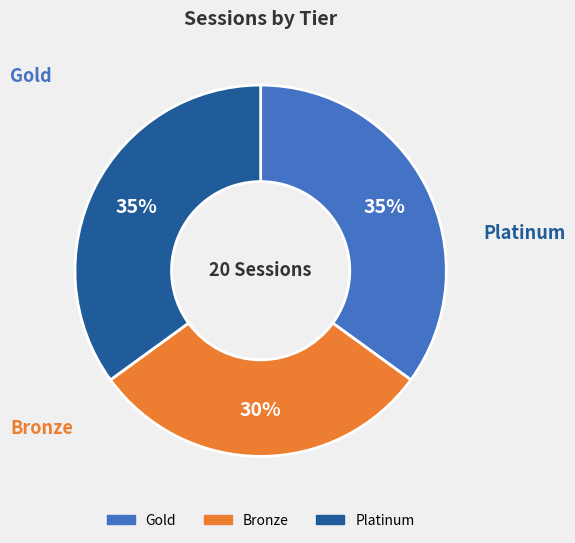

To the nearest percent, what is the combined percentage of Bronze and Gold?

65%